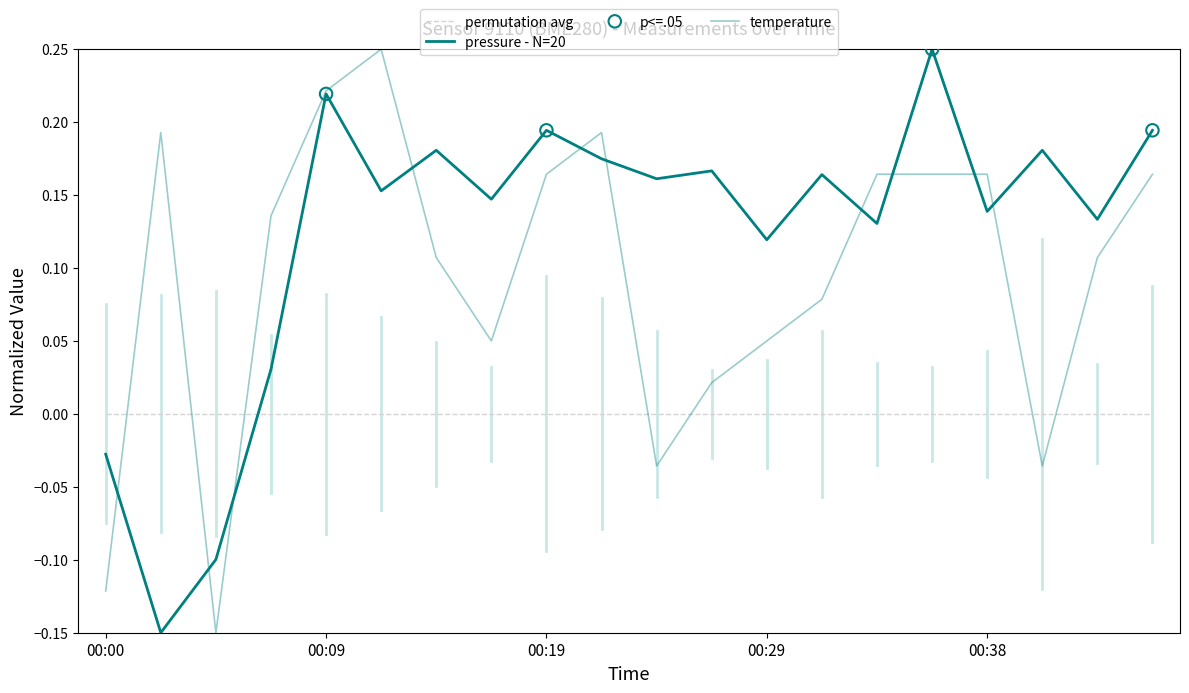

Which series has the largest total across all categories?

pressure